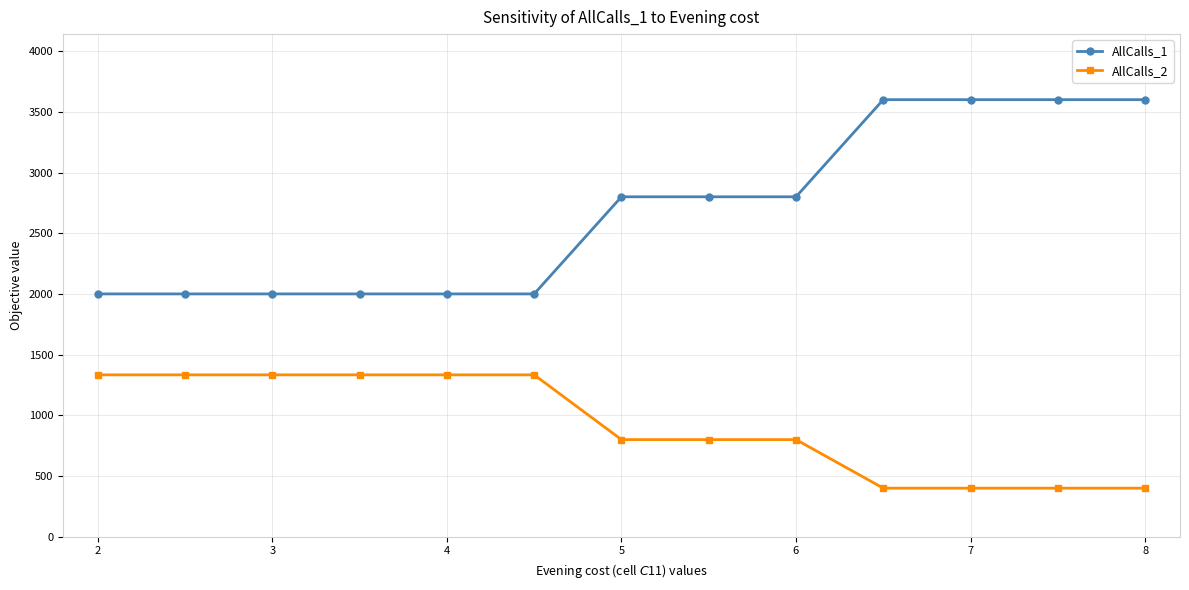

What is the sum of all AllCalls_2 values?

12000.0